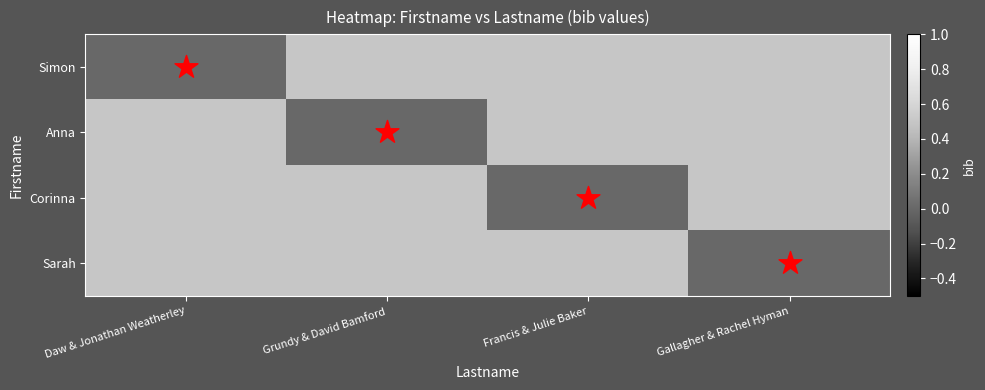

At Grundy & David Bamford, list the series in order from smallest to largest.

Anna, Simon, Corinna, Sarah